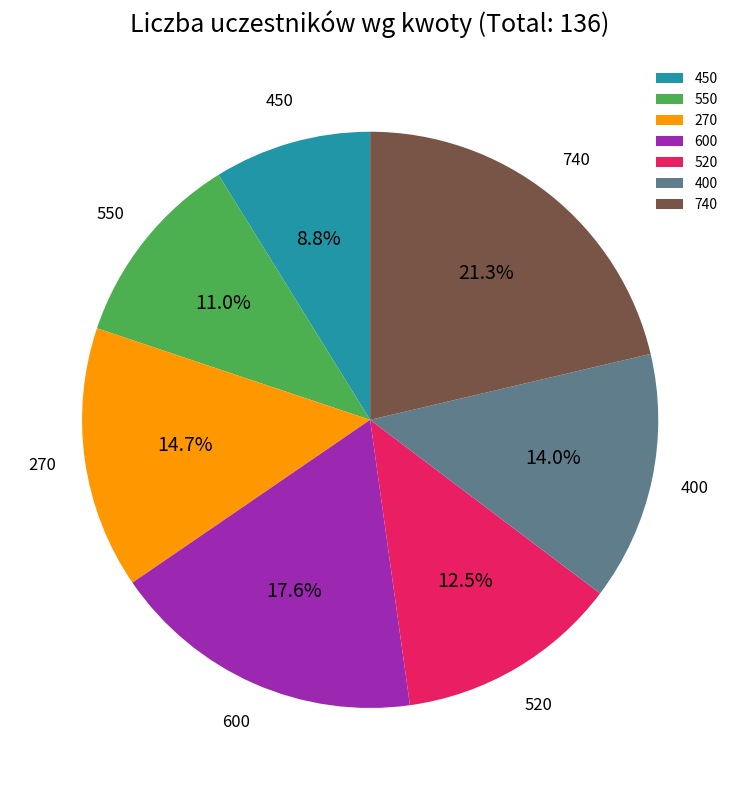

Does any single category account for the majority?

No